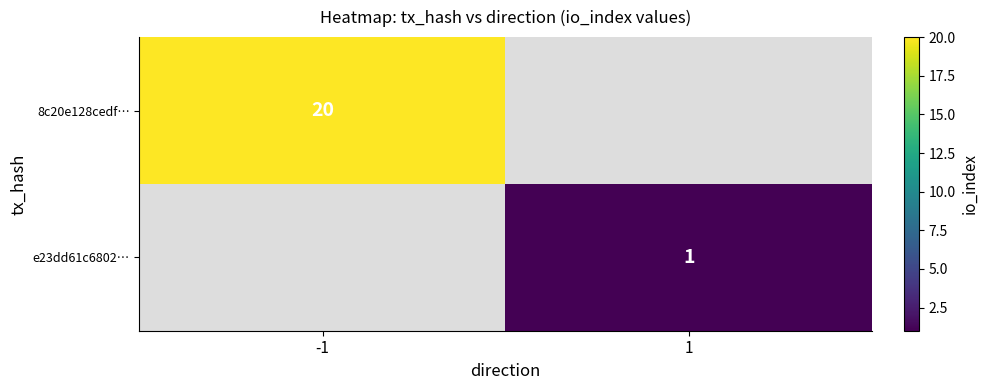

True or false: 8c20e128cedf… has a value of 10 at -1.

False